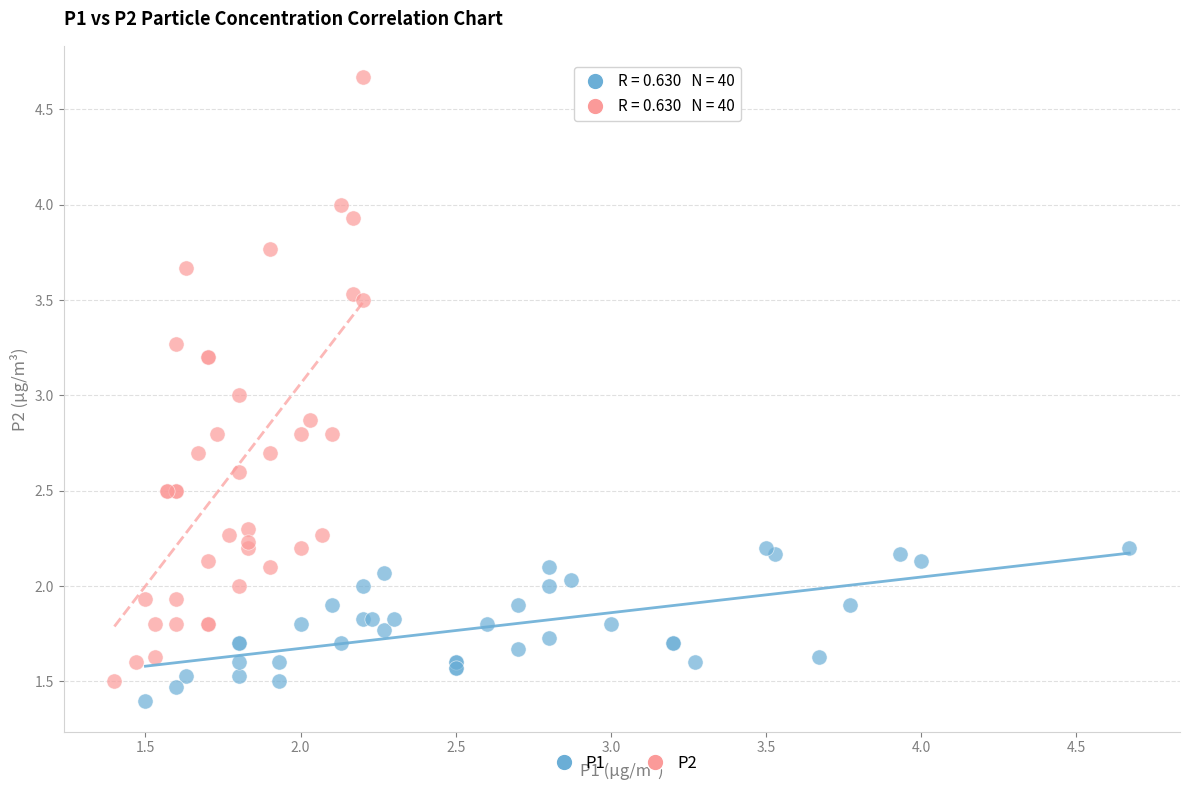

Which series contains the highest Y value?

P2